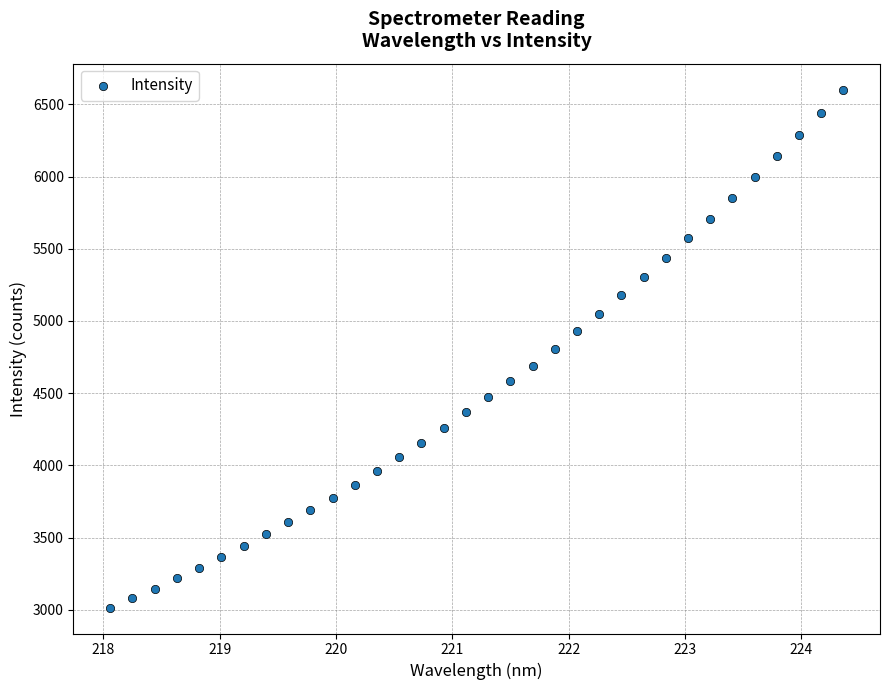

What is the range of X values (max minus min)?

6.3